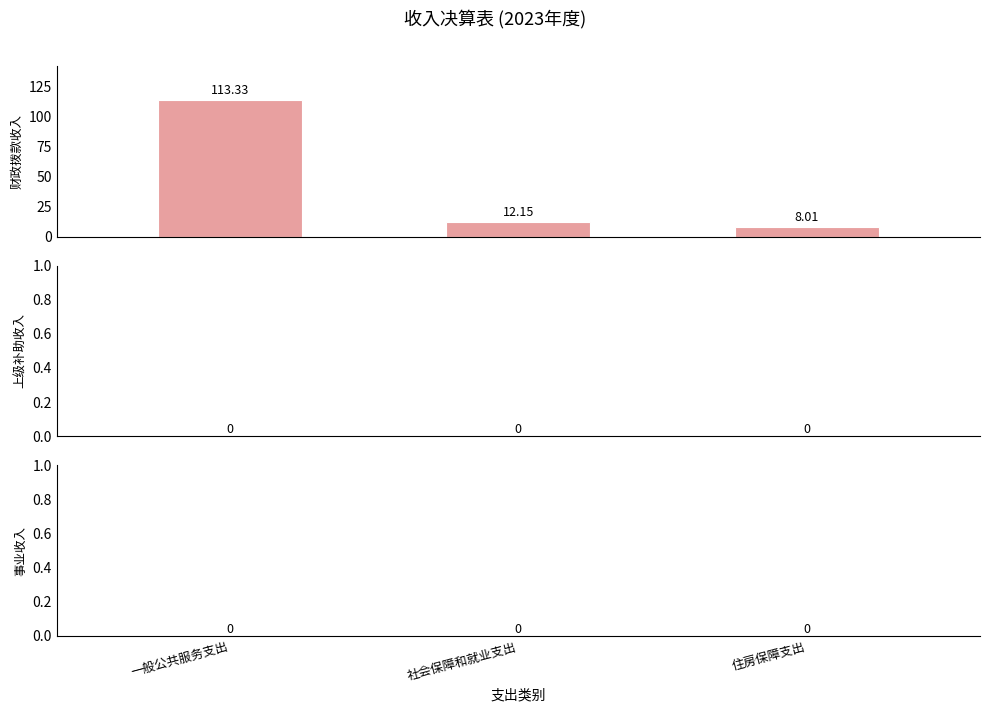

What is the sum of all values?

133.5